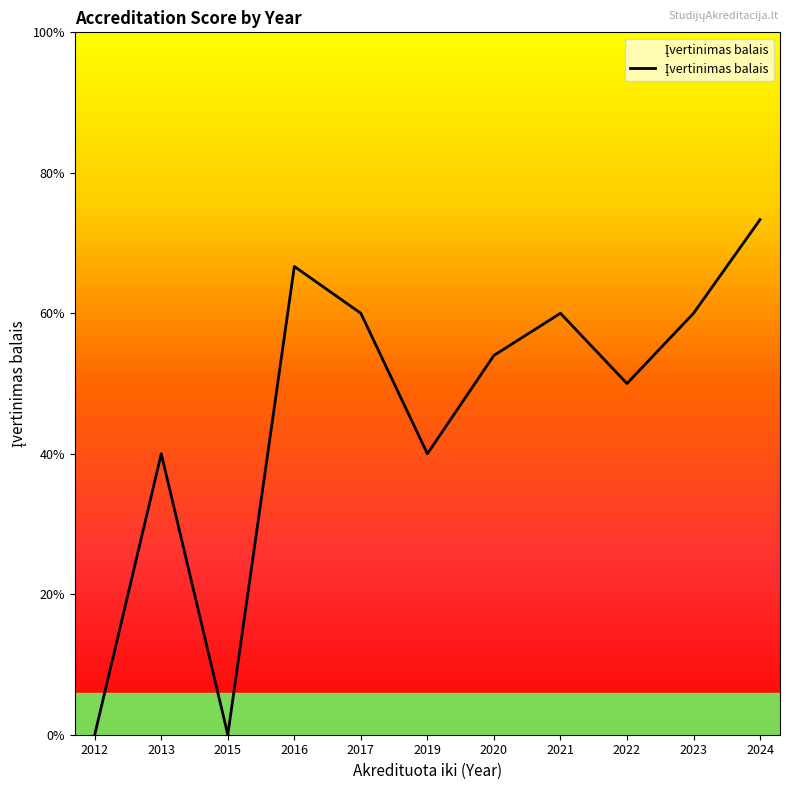

Is this an area chart (filled region under the line)?

Yes